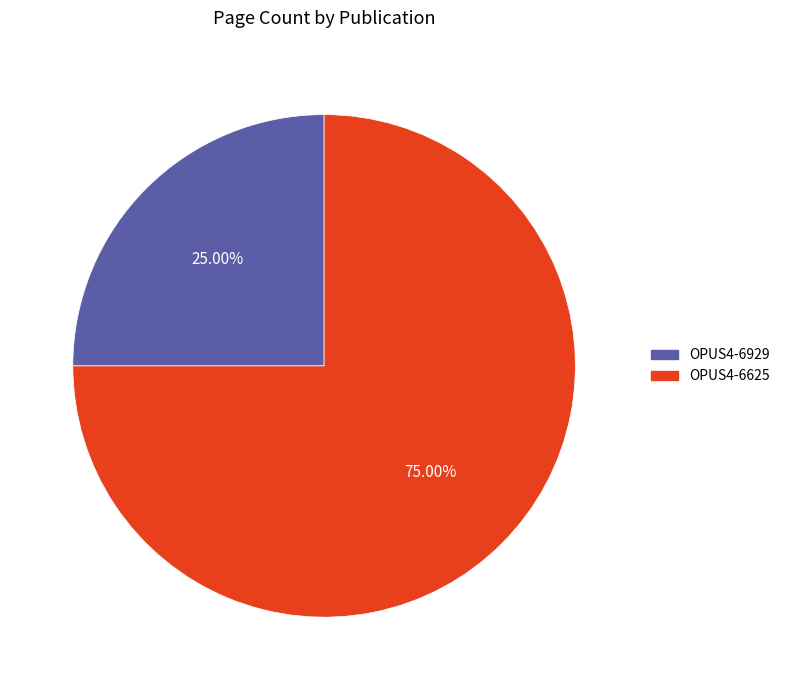

True or false: OPUS4-6625 accounts for 68% of the total.

False